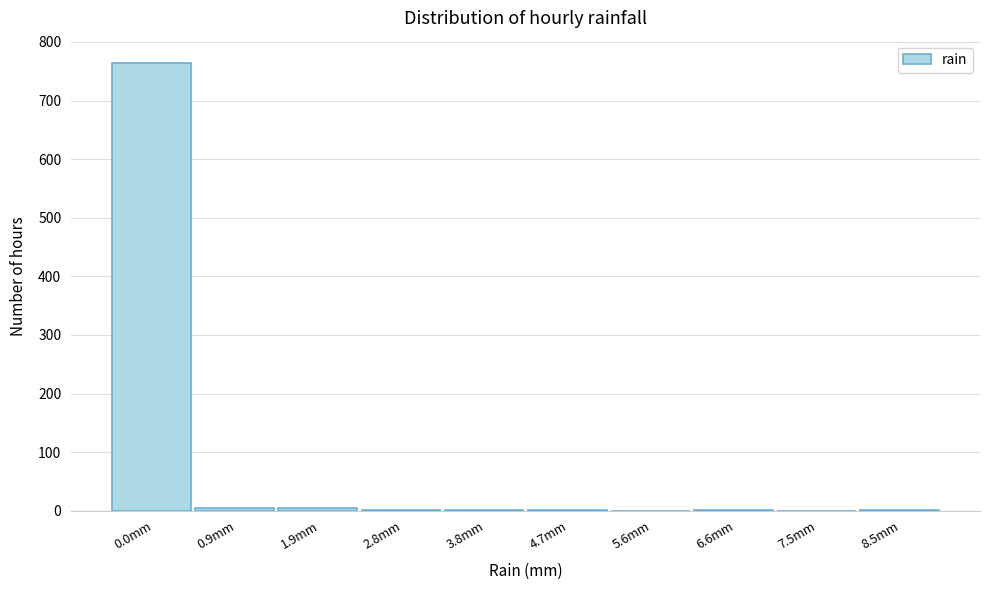

True or false: the data shows 174 at 0.0mm.

False